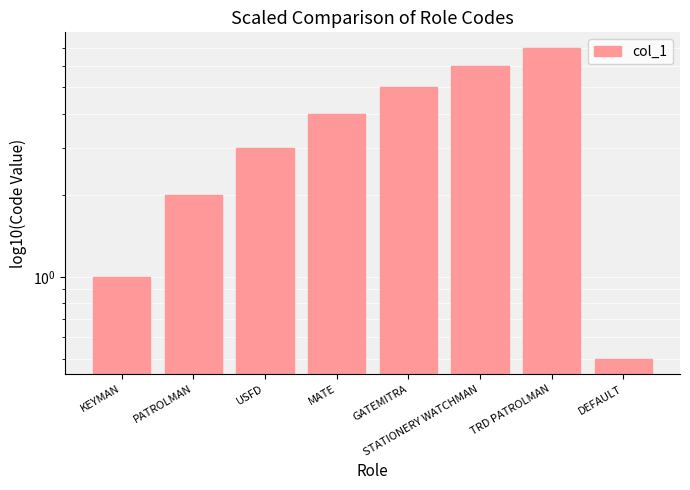

Reading right to left, transcribe all the data shown in this chart.

0.5	7.0	6.0	5.0	4.0	3.0	2.0	1.0